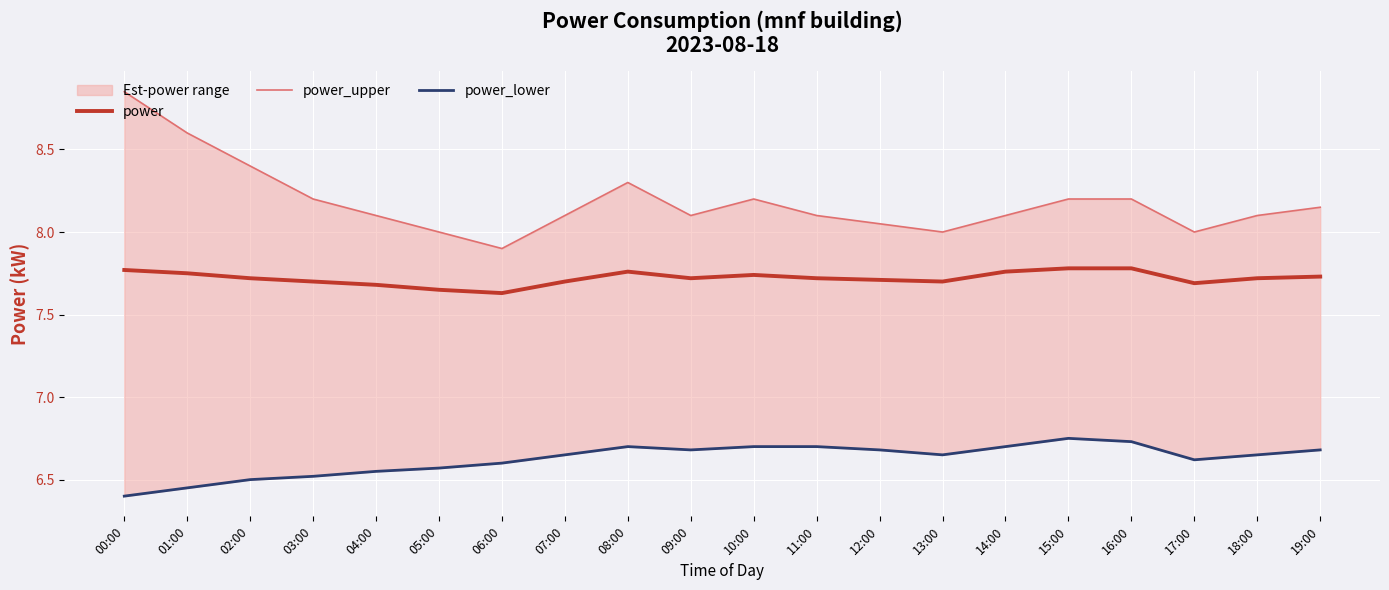

What are all the series names shown in the legend?

power, power_upper, power_lower